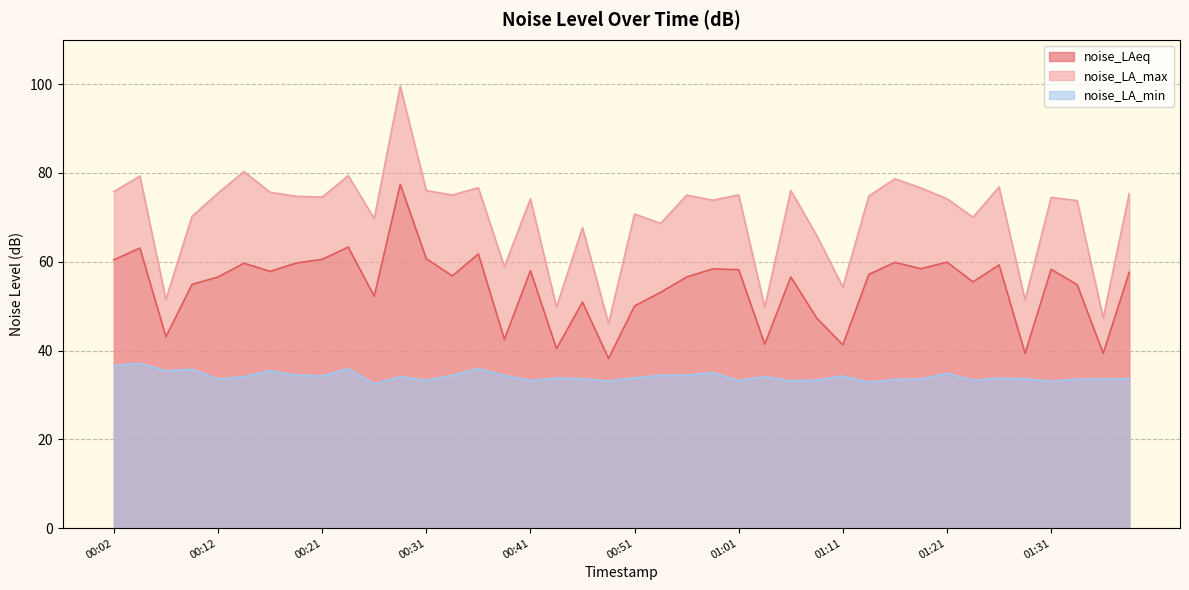

Which series changed the most between 00:21 and 00:31?

noise_LA_max